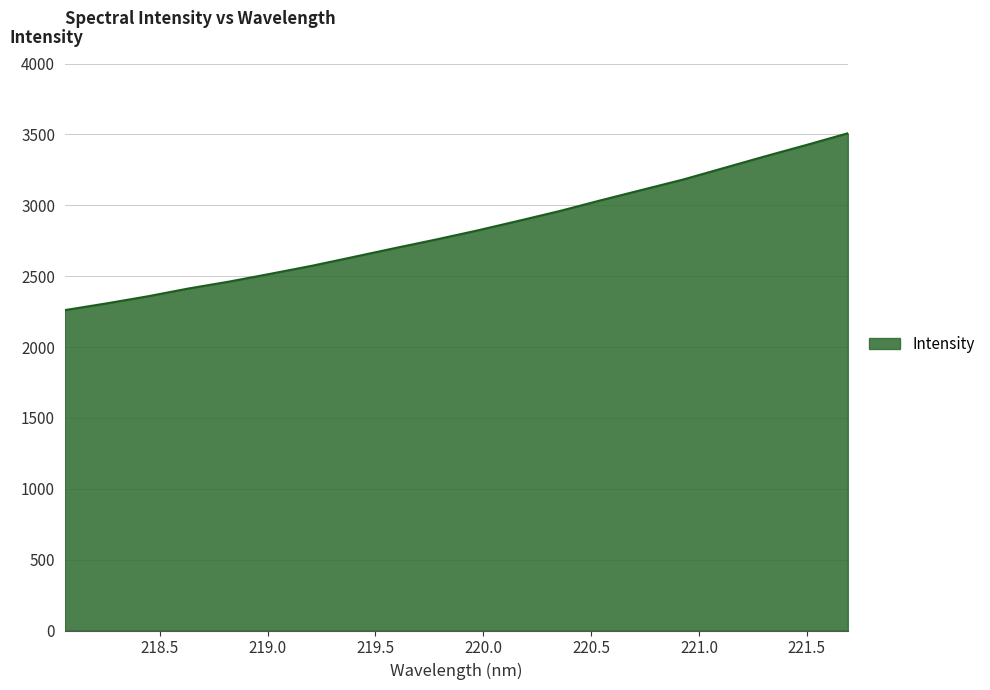

What is the smallest value displayed?

2260.6